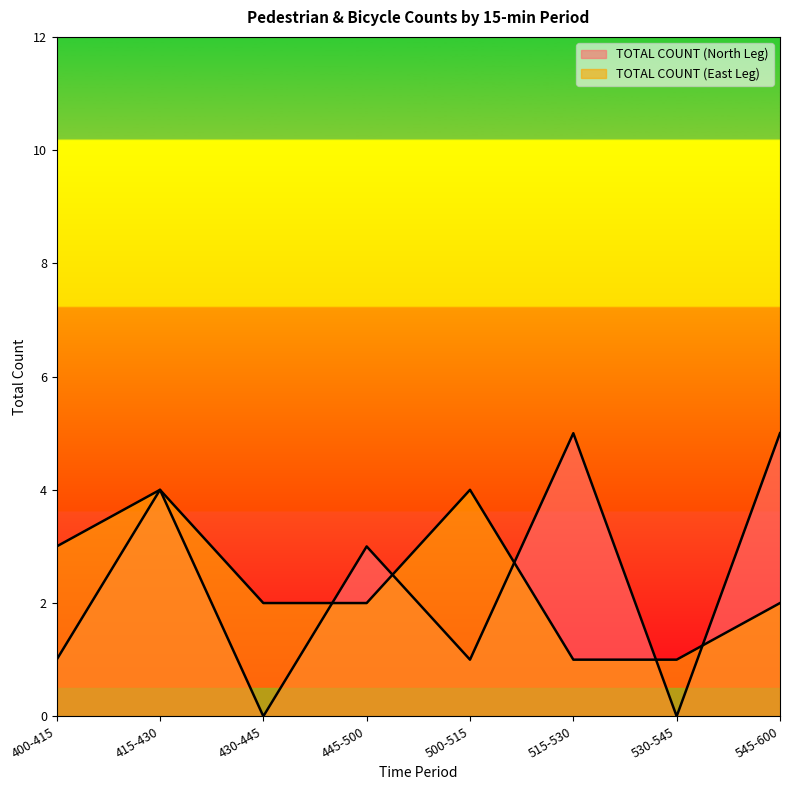

Is it true that TOTAL COUNT (East Leg) equals 1 at 430-445?

False